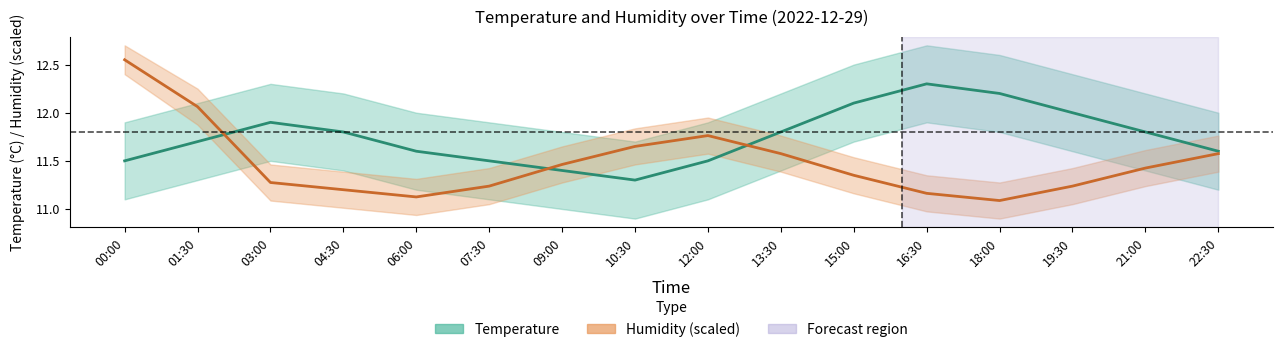

Reading right to left, transcribe all the data shown in this chart.

temperature: 22:30=11.6	21:00=11.8	19:30=12.0	18:00=12.2	16:30=12.3	15:00=12.1	13:30=11.8	12:00=11.5	10:30=11.3	09:00=11.4	07:30=11.5	06:00=11.6	04:30=11.8	03:00=11.9	01:30=11.7	00:00=11.5
humidity: 22:30=11.6	21:00=11.4	19:30=11.2	18:00=11.1	16:30=11.2	15:00=11.4	13:30=11.6	12:00=11.8	10:30=11.7	09:00=11.5	07:30=11.2	06:00=11.1	04:30=11.2	03:00=11.3	01:30=12.1	00:00=12.6